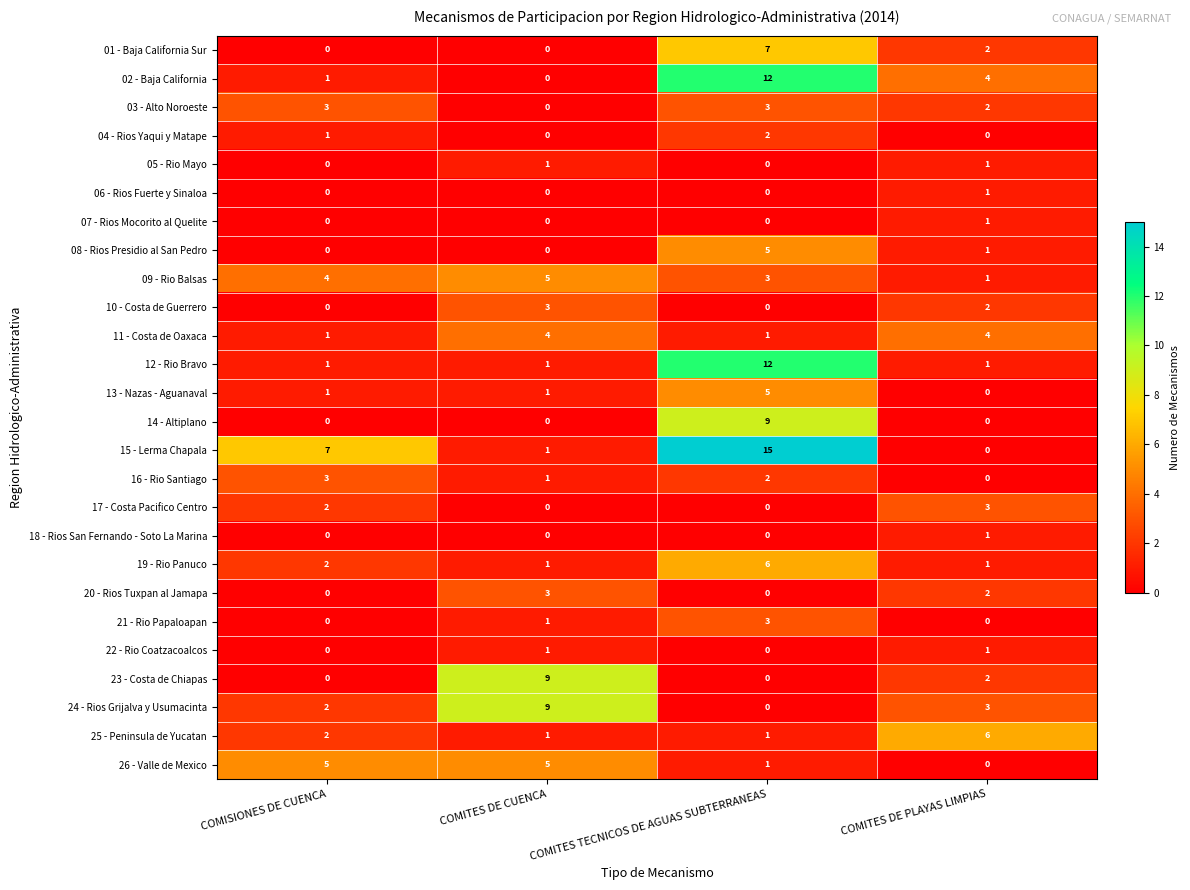

What is the total value across all series at COMISIONES DE CUENCA?

35